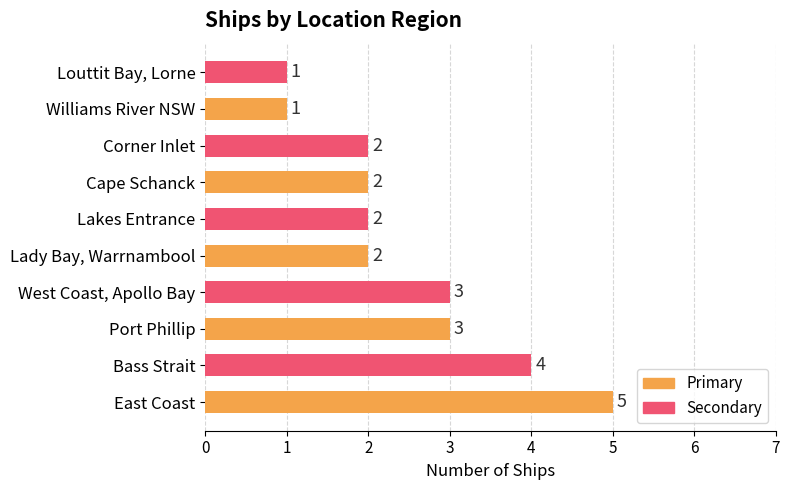

What is the greatest value displayed?

5